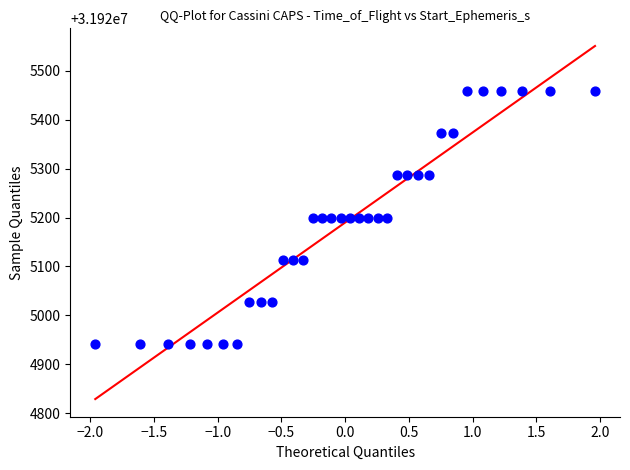

What is the range of X values (max minus min)?

3.9